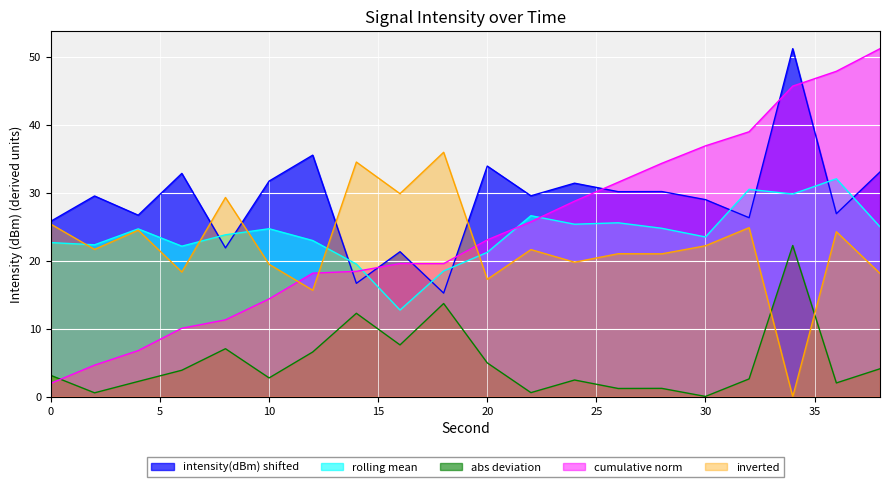

What is the maximum value shown in the chart?

51.2